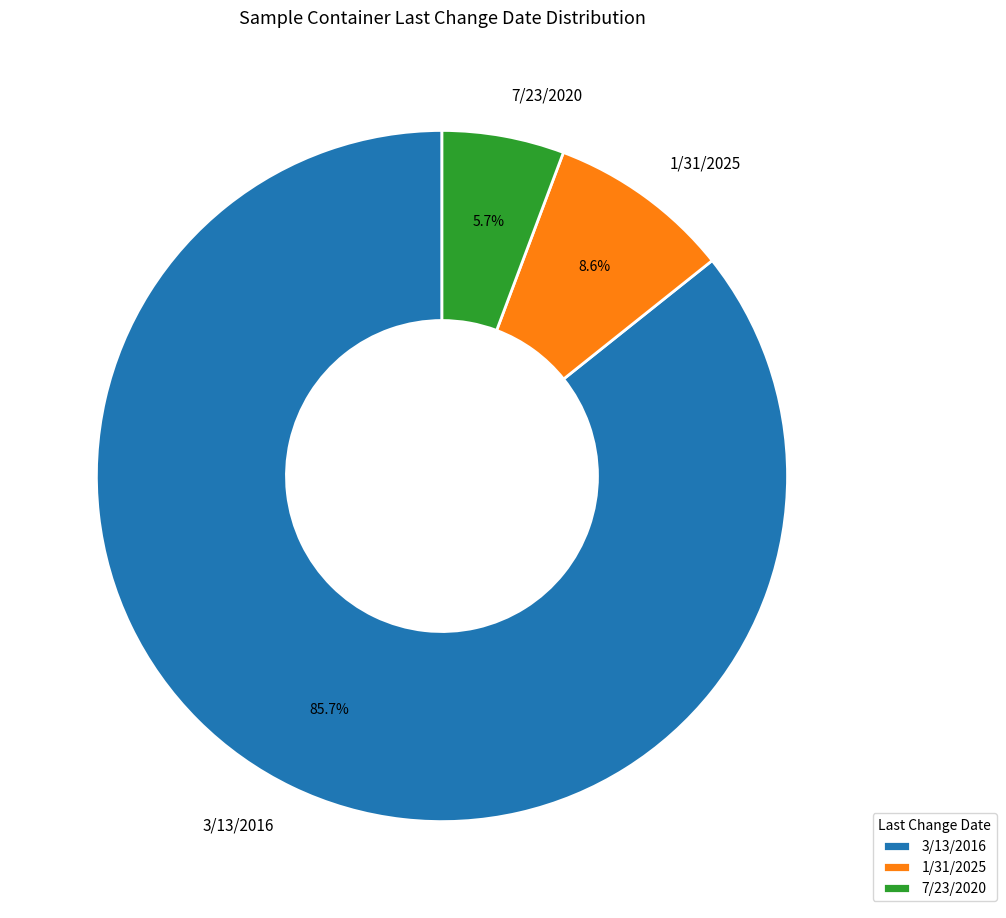

Between 7/23/2020 and 3/13/2016, which is larger?

3/13/2016